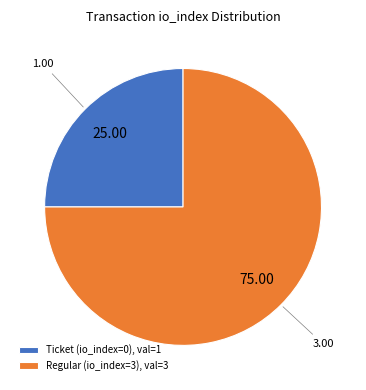

How many slices are in this pie chart?

2